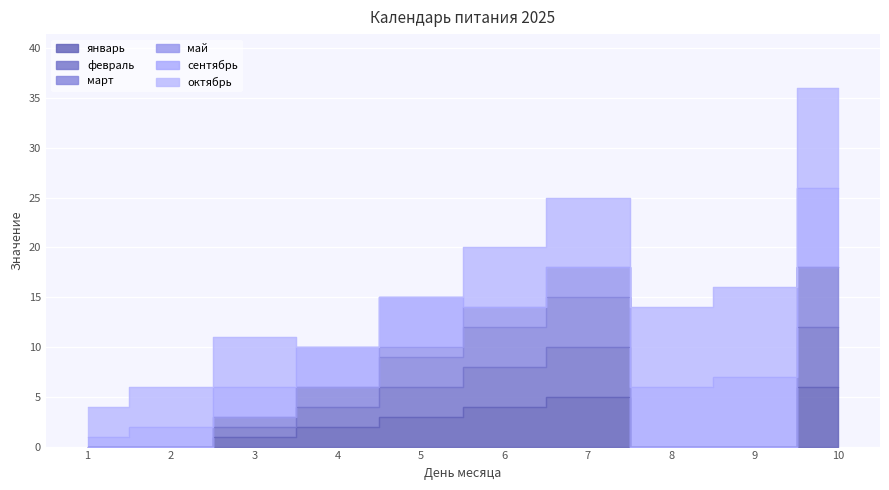

What is the difference between the maximum and second lowest values in the февраль series?

12